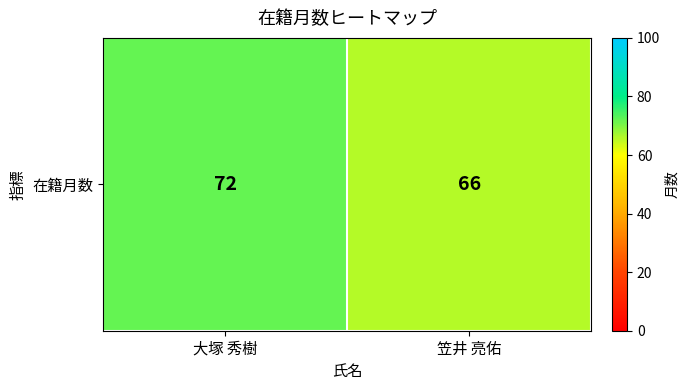

The value at 大塚 秀樹 is 96. True or false?

False